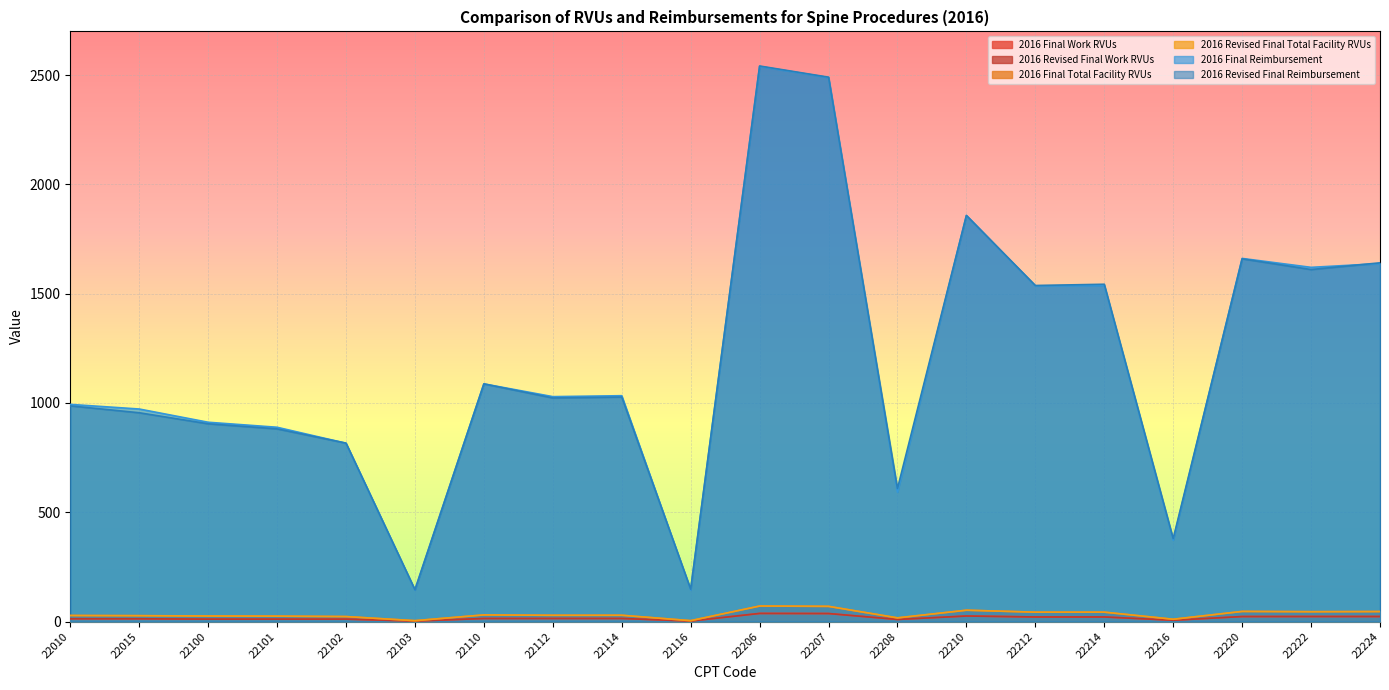

How many interior local peaks does the 2016 Revised Final Work RVUs series have?

3